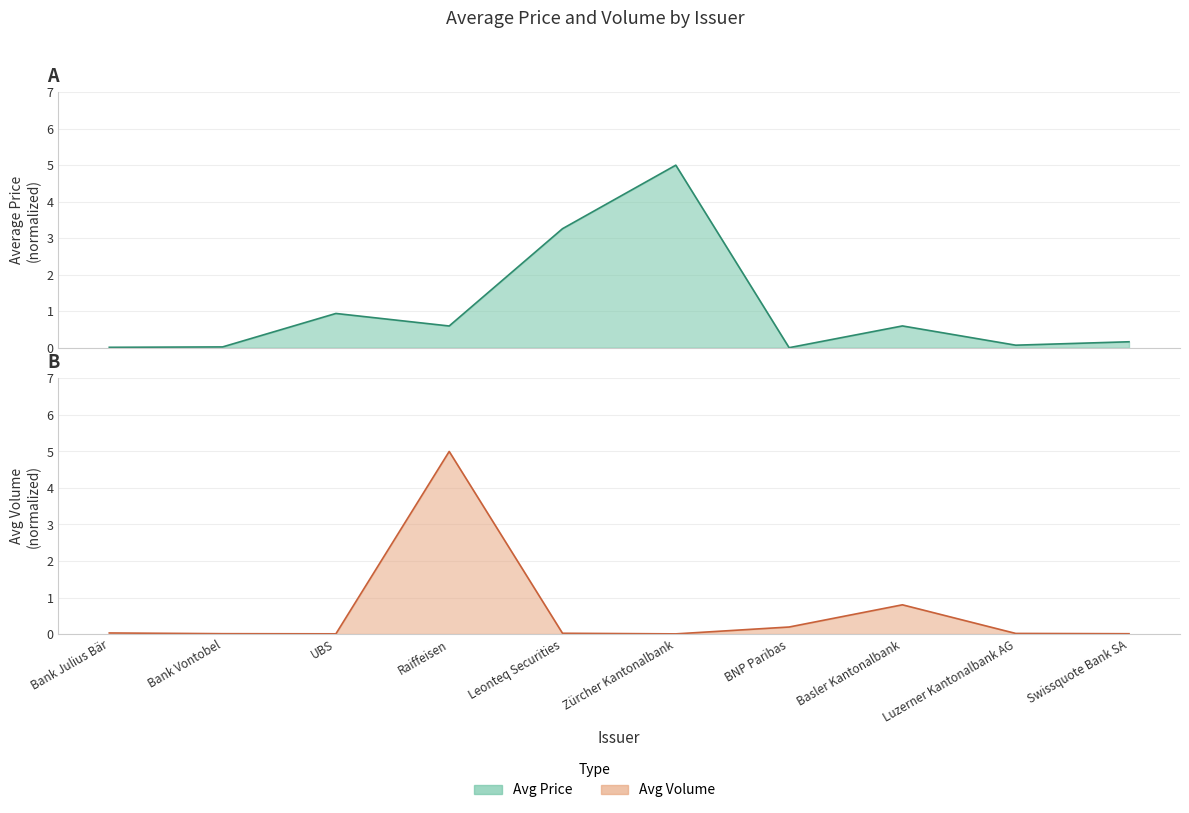

What is the spread (max minus min) of values at UBS?

0.9